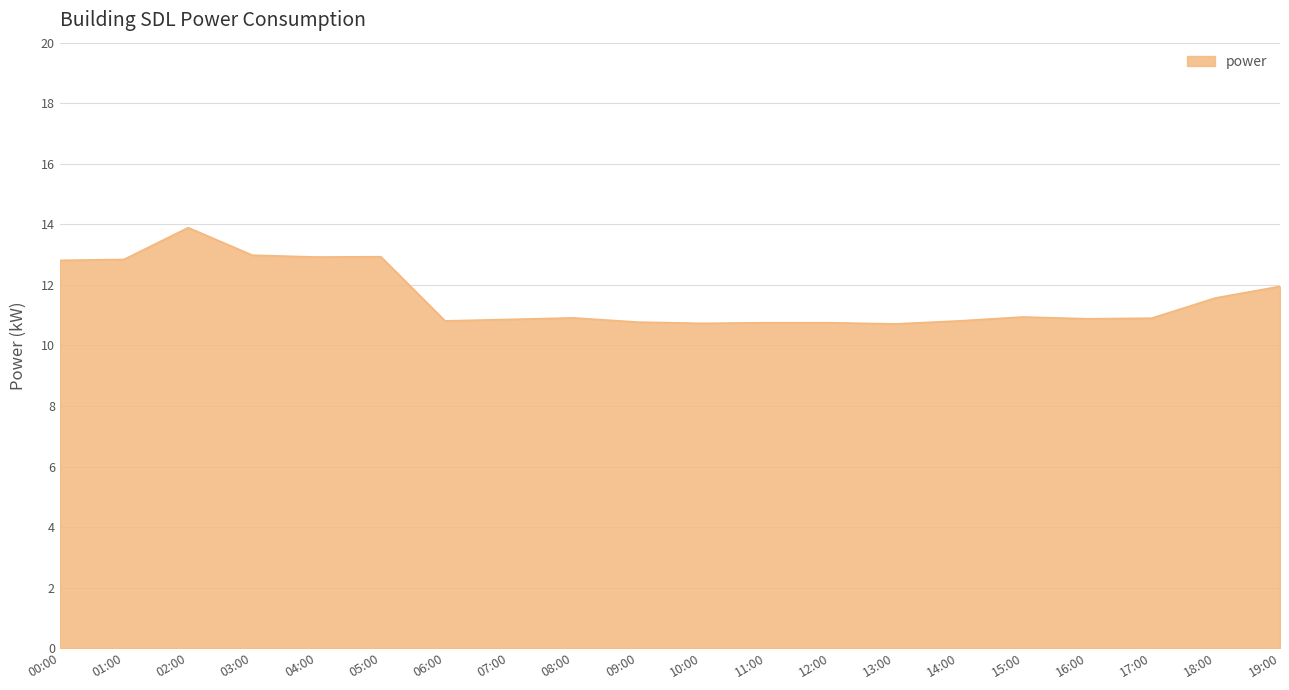

What is the smallest value displayed?

10.7